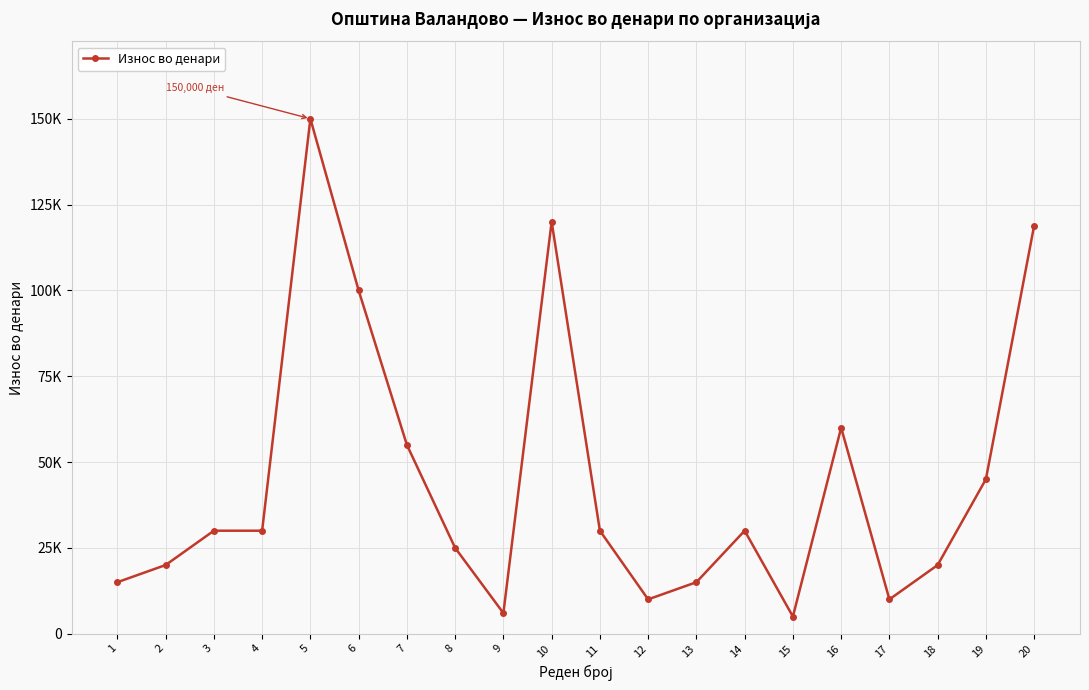

What is the sum of all values?

894900